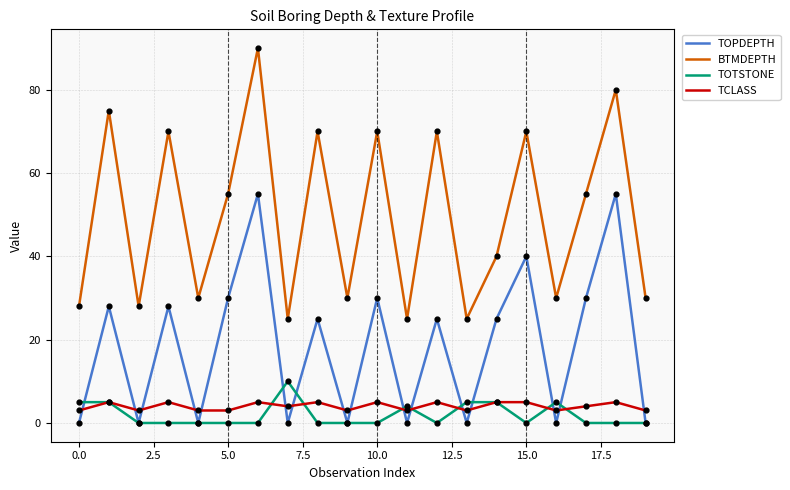

True or false: TOPDEPTH and BTMDEPTH cross at least once.

False